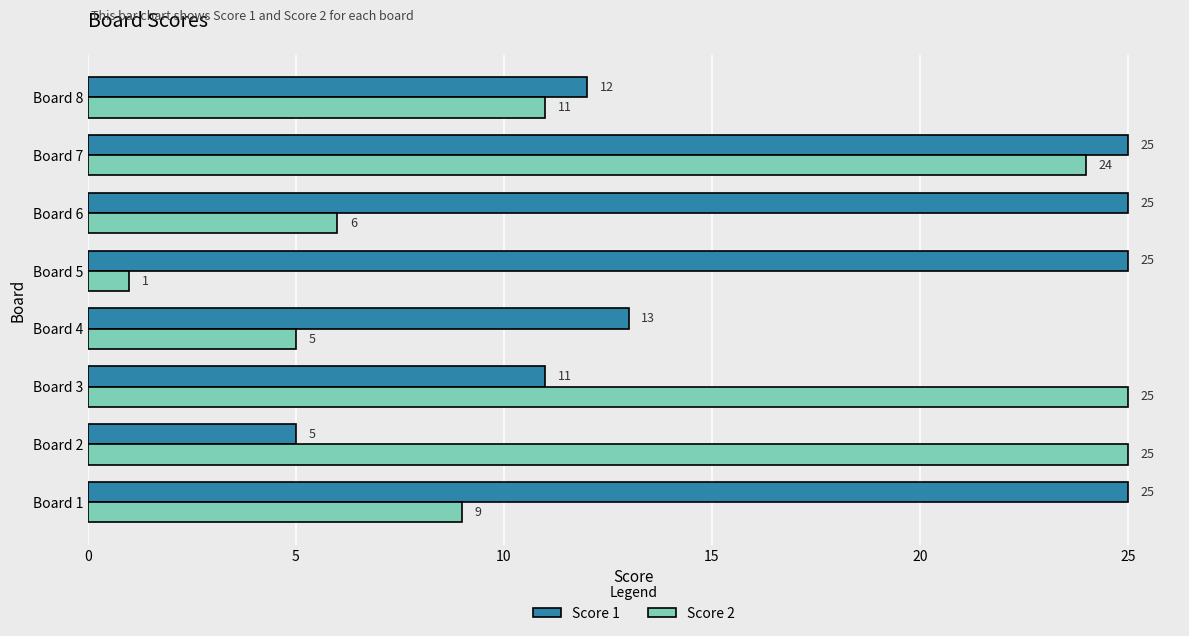

The Score 1 series shows 25 at Board 1. True or false?

True